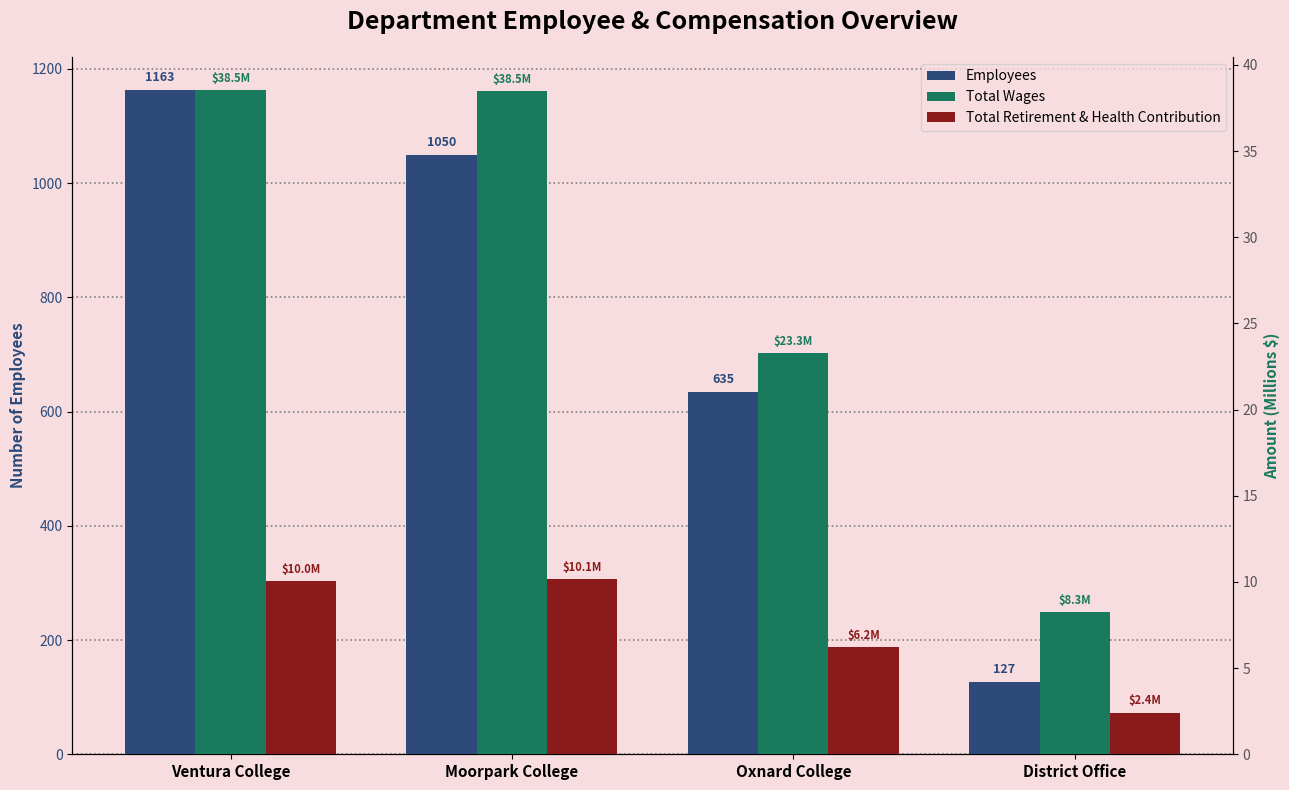

What is the label of the 1st bar from the left?

Ventura College